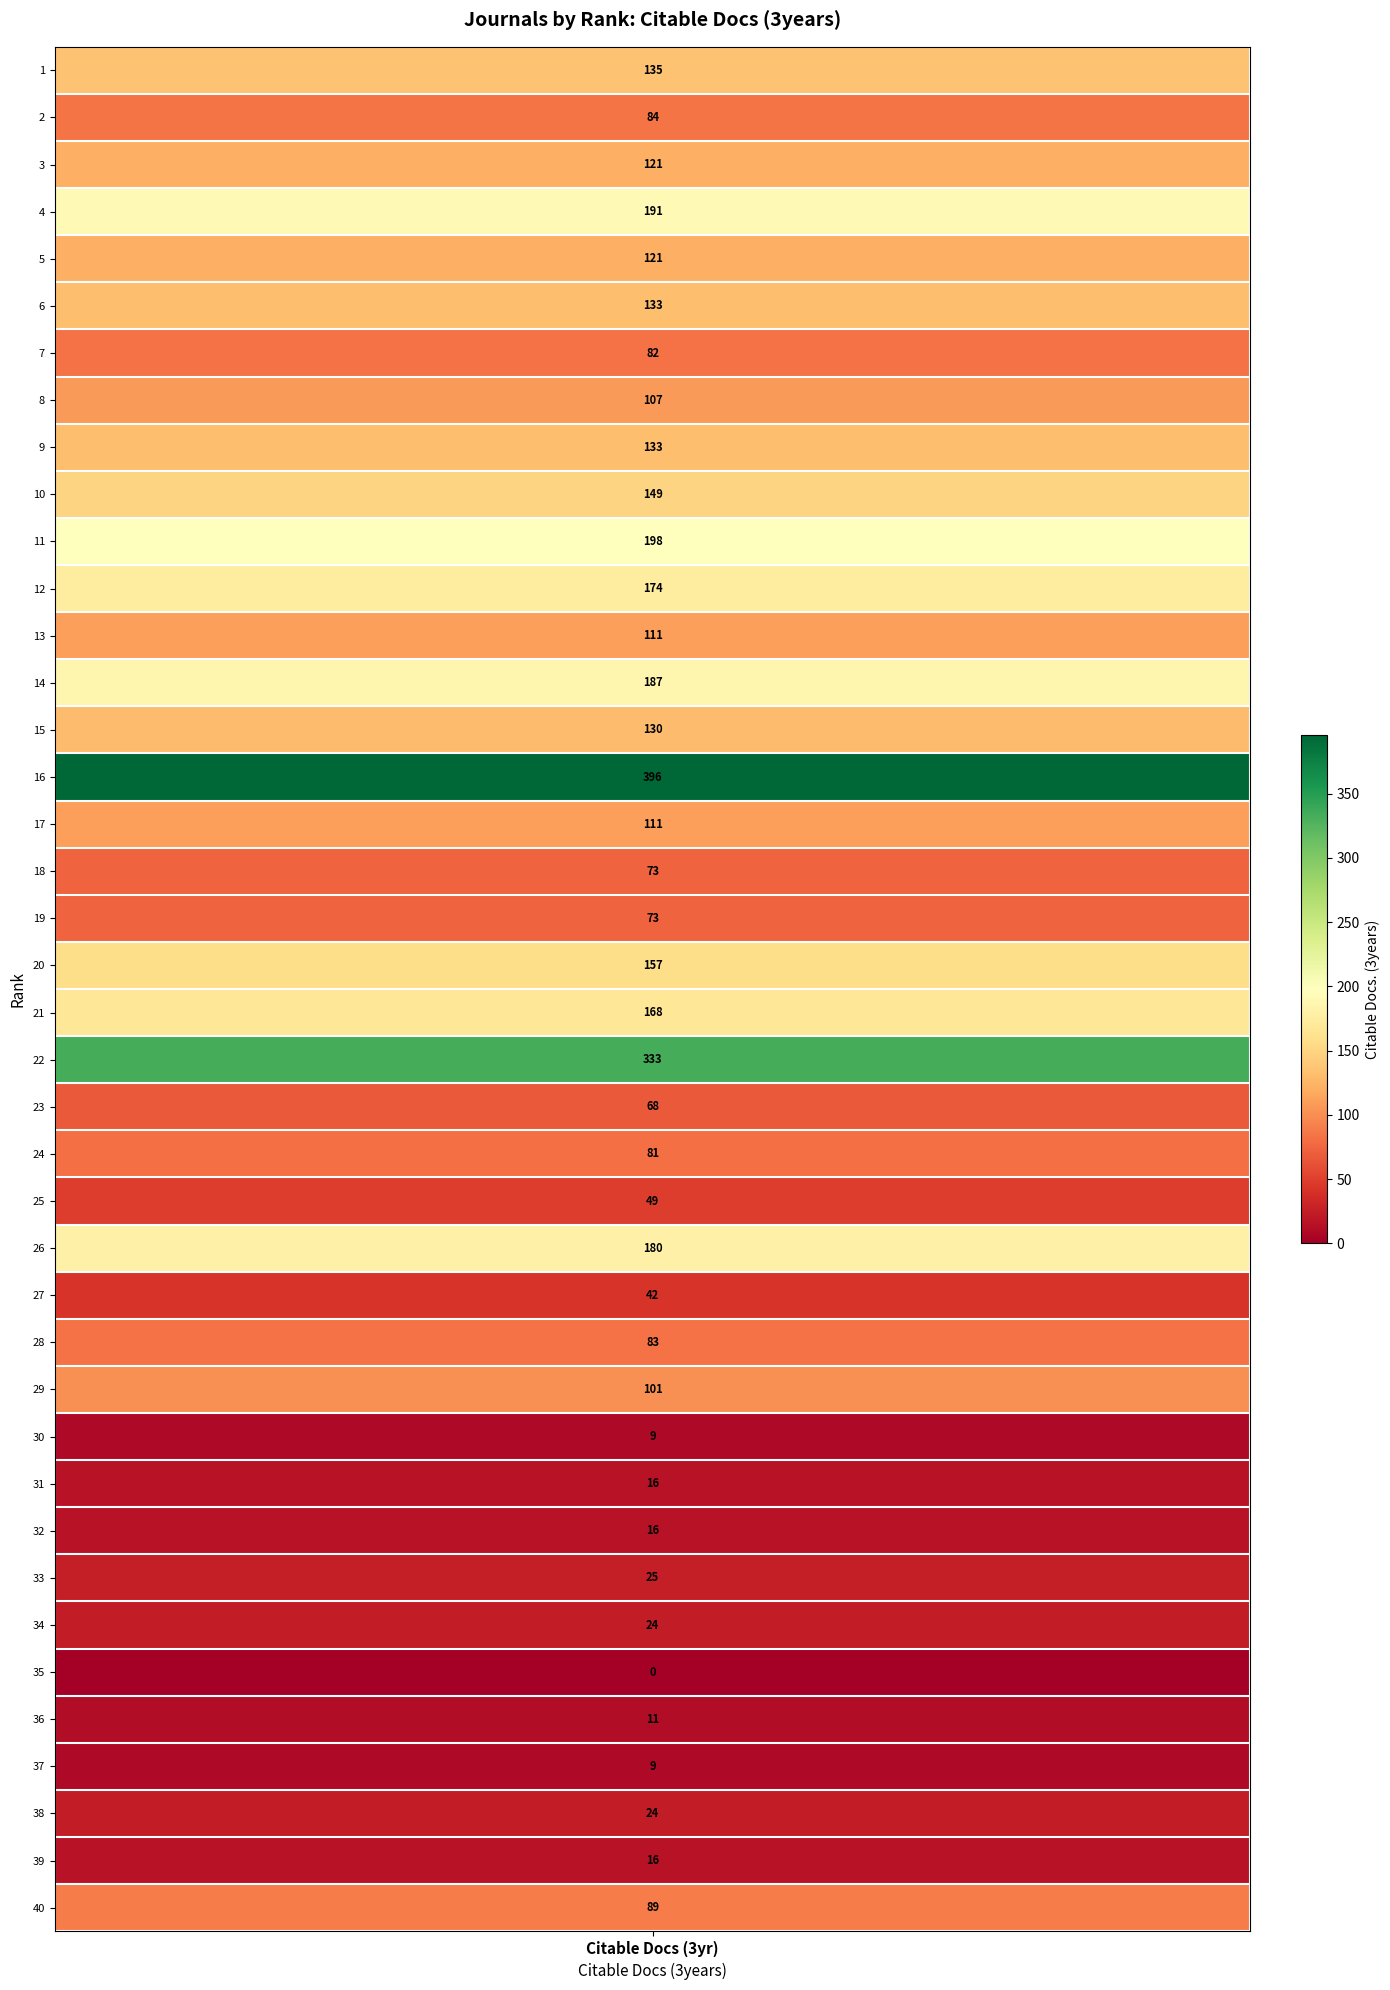

What is the average value?

105